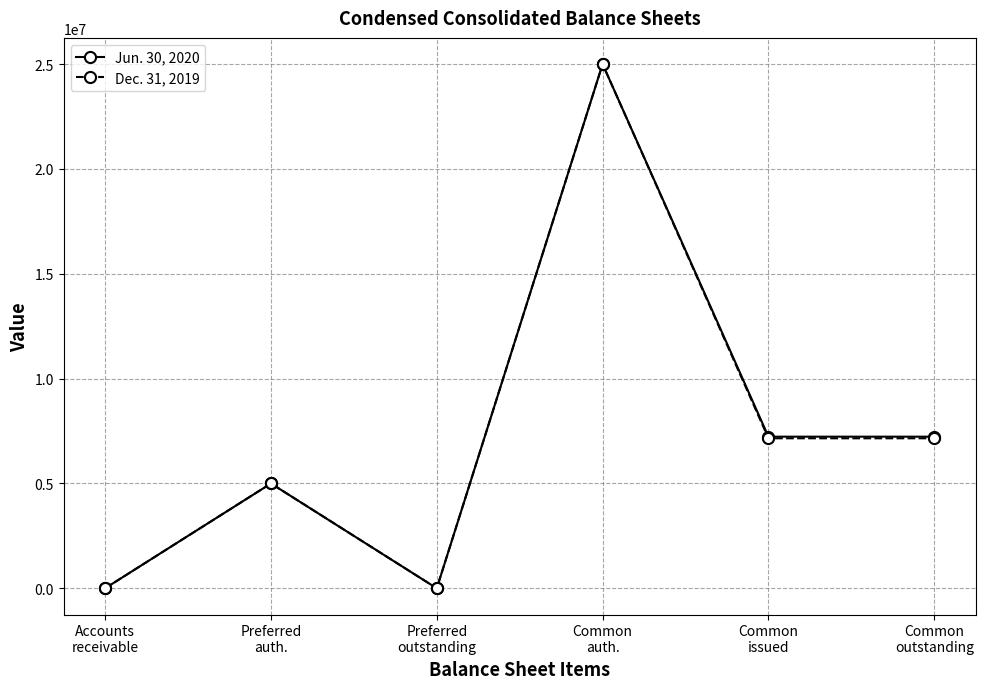

At how many categories does at least one series exceed 12798658?

1